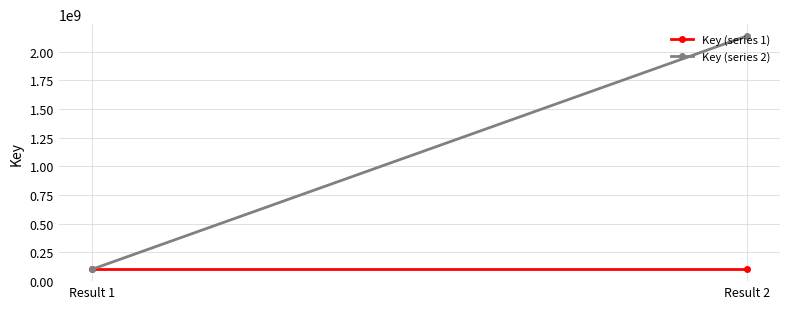

What is the sum of all Key (series 2) values?

2238385156